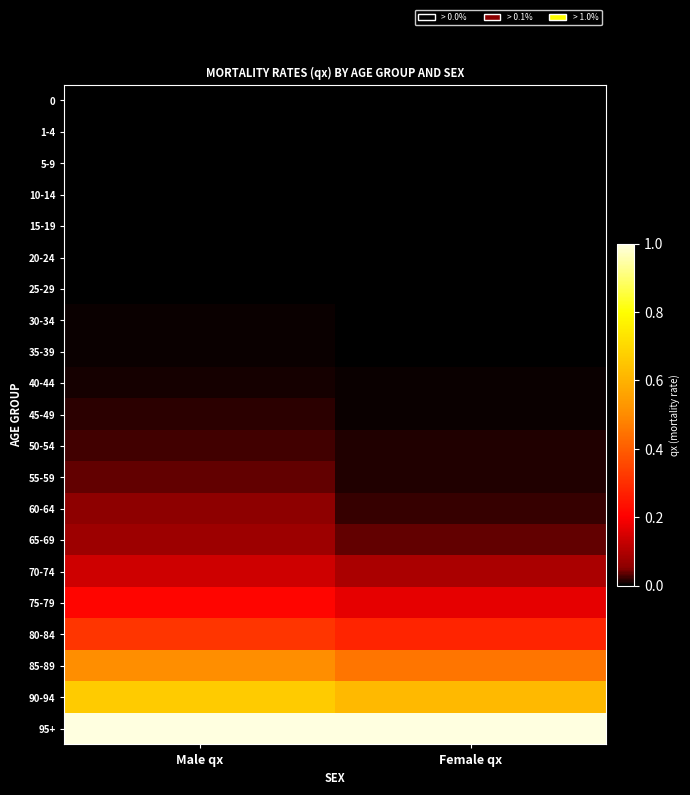

Rank the series at Male qx from highest to lowest value.

95+, 90-94, 85-89, 80-84, 75-79, 70-74, 65-69, 60-64, 55-59, 50-54, 45-49, 40-44, 35-39, 30-34, 25-29, 20-24, 0, 15-19, 1-4, 10-14, 5-9